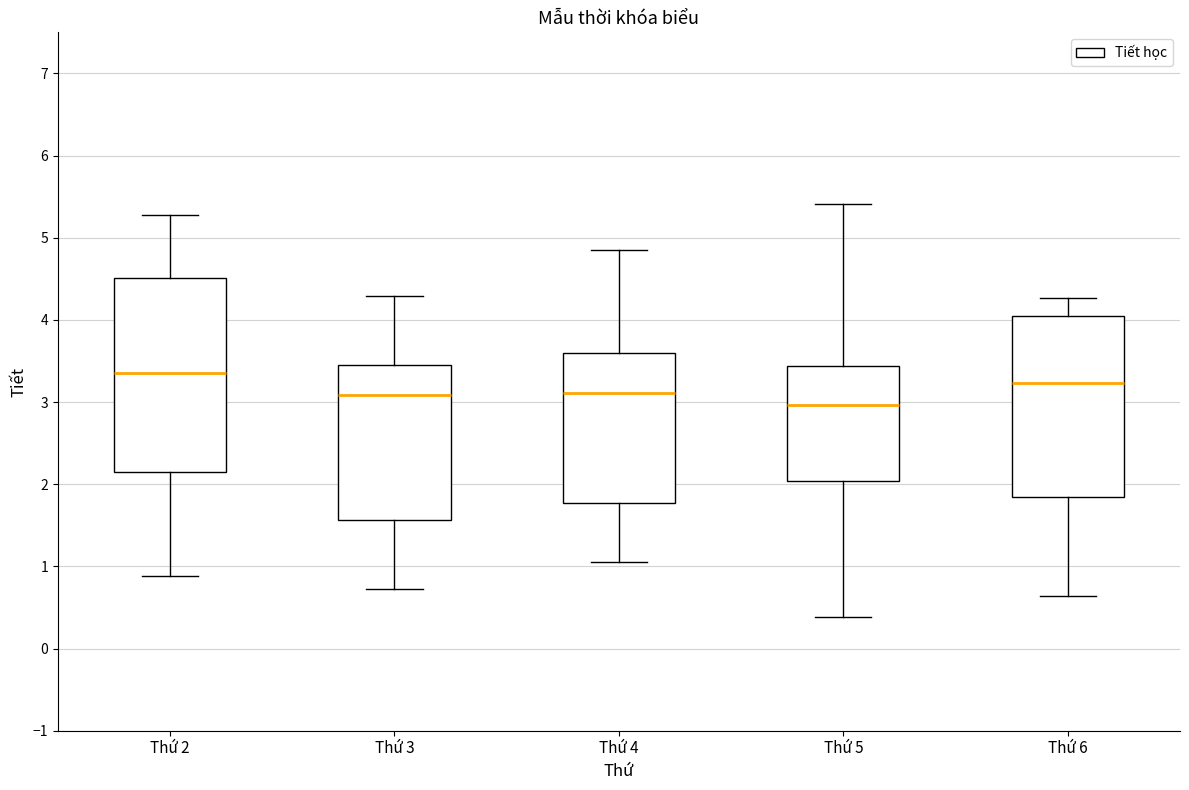

Reading left to right, transcribe this box plot: for each box, give where its median line is, the range the box spans, and where its two whiskers end, as read against the y-axis. The values are not printed on the chart, so give them approximately, as read against the axis.

Thứ 2: median 3.4, box 2.1 to 4.5, whiskers 0.9 to 5.3
Thứ 3: median 3.1, box 1.6 to 3.4, whiskers 0.7 to 4.3
Thứ 4: median 3.1, box 1.8 to 3.6, whiskers 1.1 to 4.9
Thứ 5: median 3.0, box 2.0 to 3.4, whiskers 0.4 to 5.4
Thứ 6: median 3.2, box 1.8 to 4.1, whiskers 0.6 to 4.3